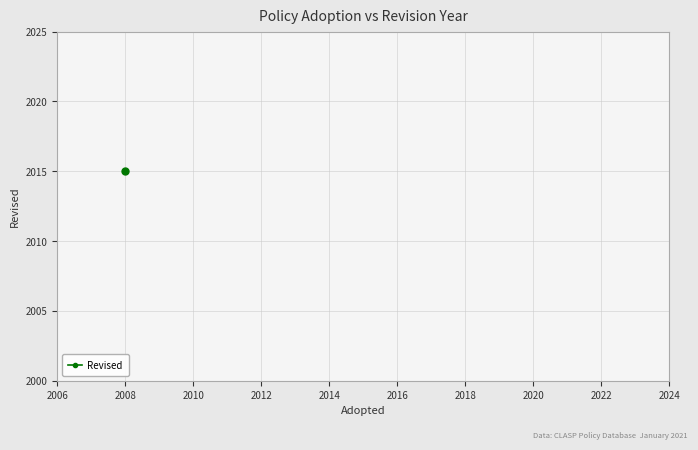

What is the sum of the values at 1 and labels?

4030